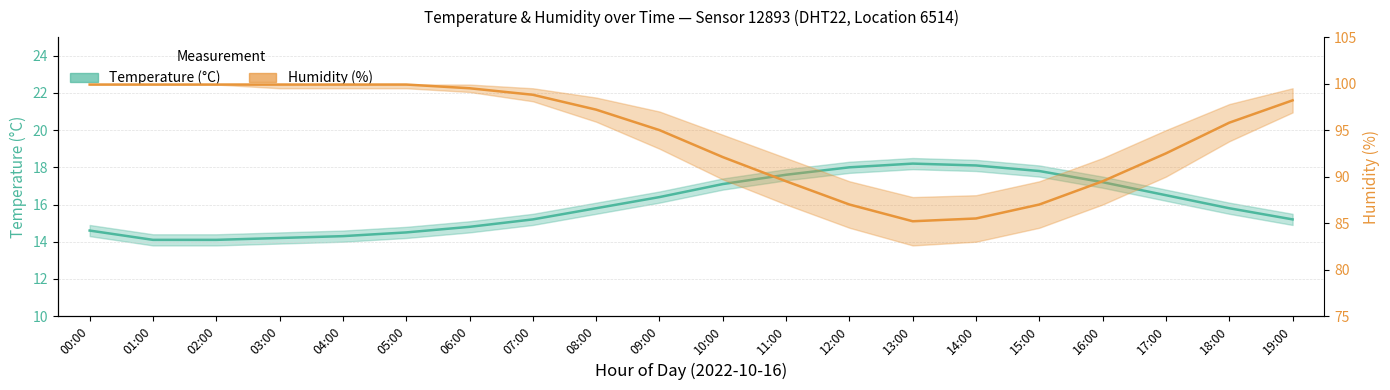

True or false: Humidity (%) has more than 2 points higher than both neighbors.

False